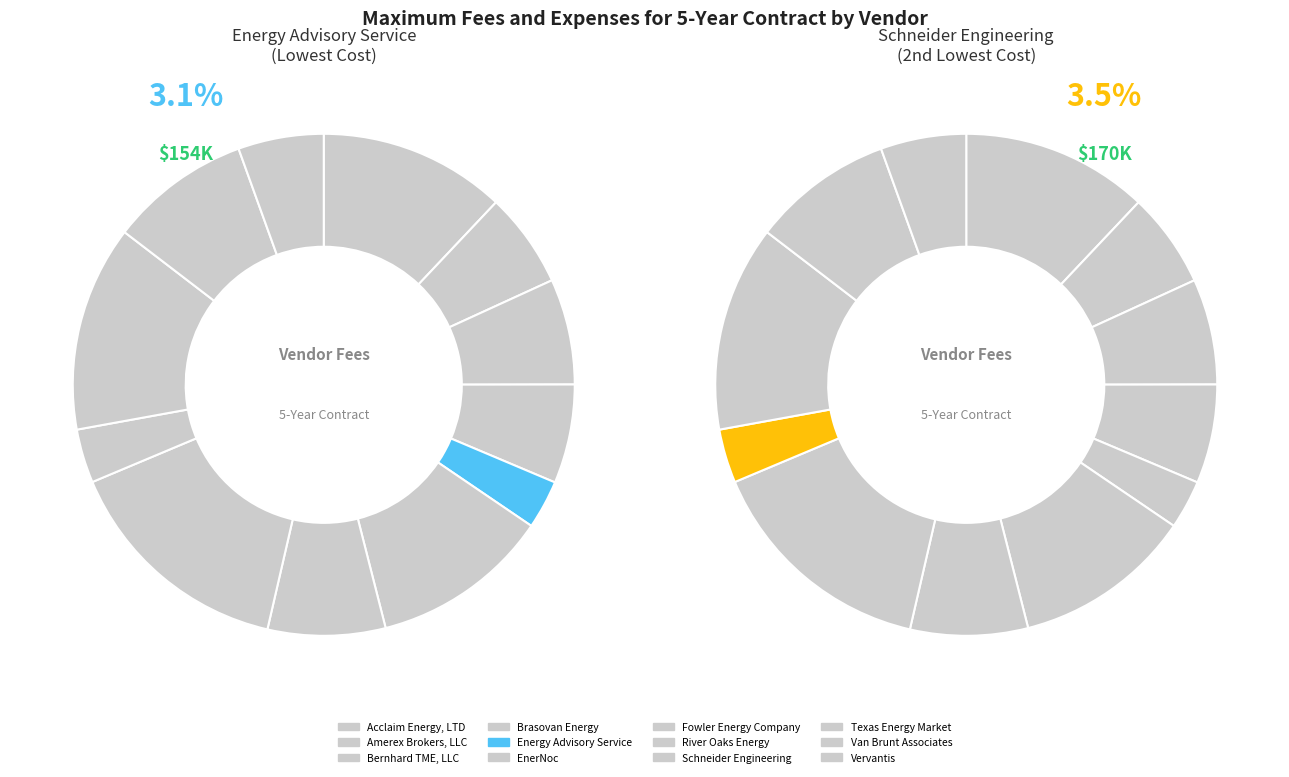

Combined, what portion of the pie is Energy Advisory Service and River Oaks Energy?

18.2%